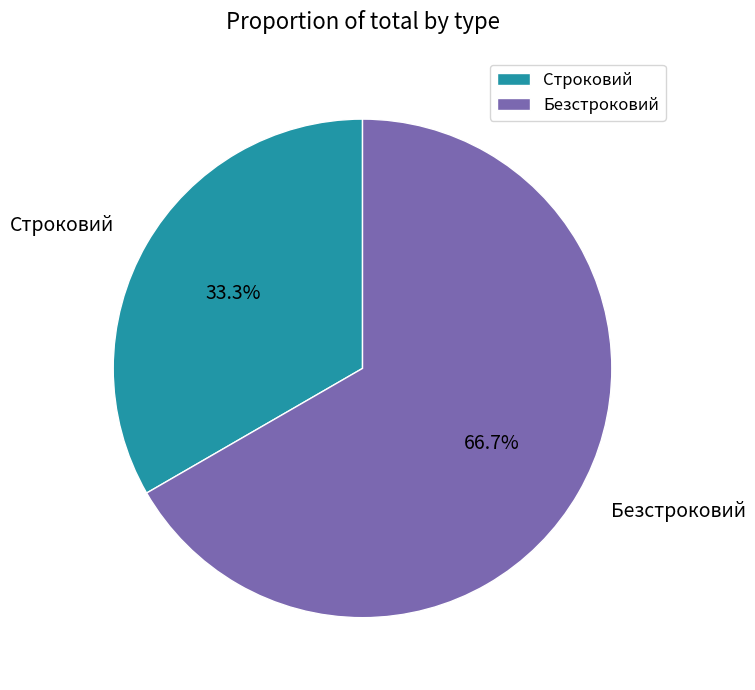

Is there a majority slice in this chart?

Yes